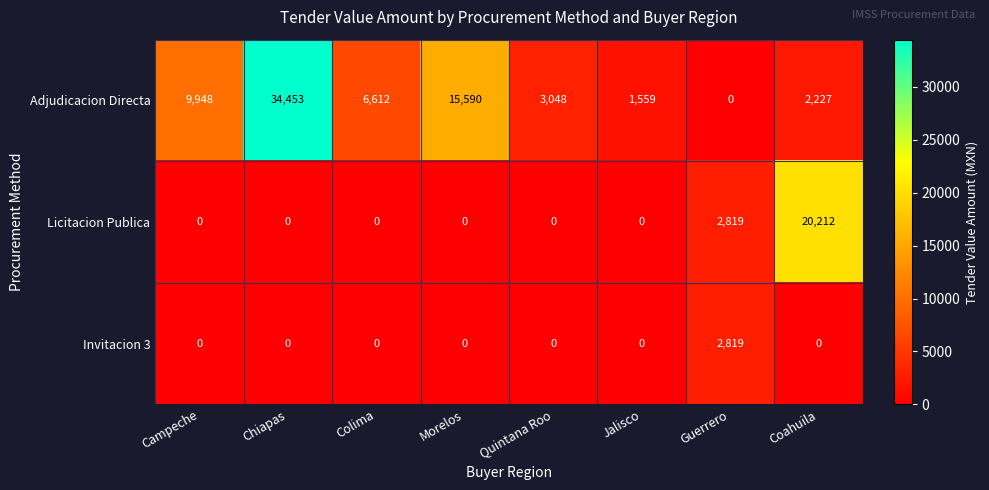

What is the sum of the Invitacion 3 values at Guerrero and Campeche?

2819